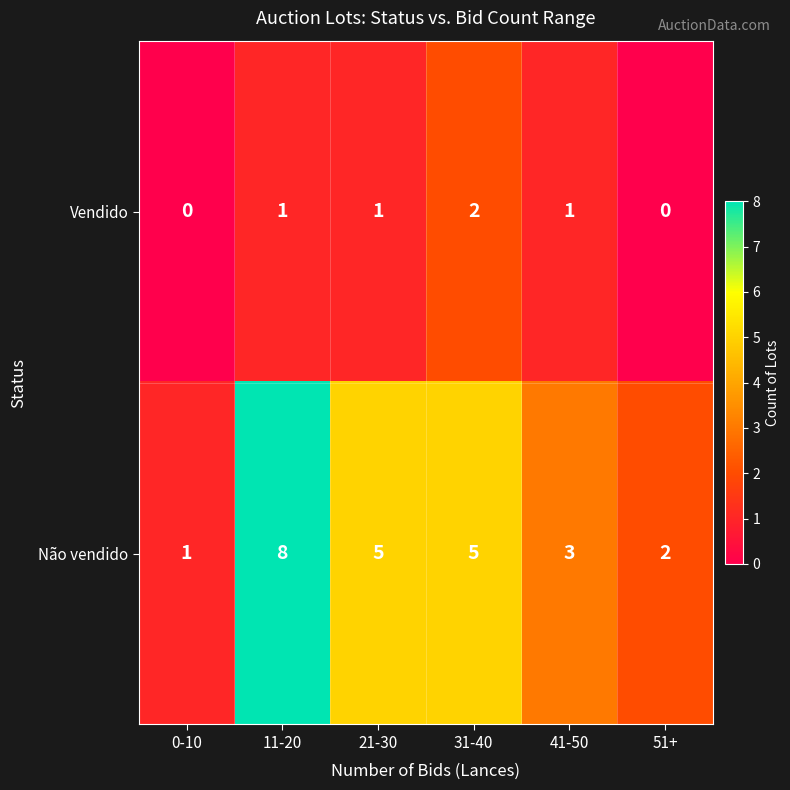

What is the difference between the highest and lowest values at 0-10?

1